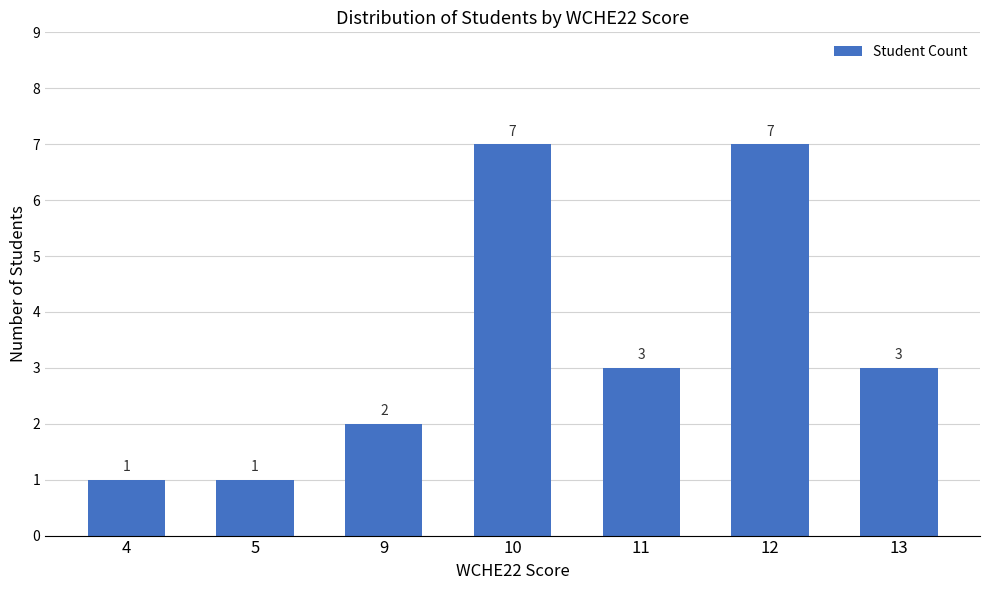

How many bars are there in total?

7